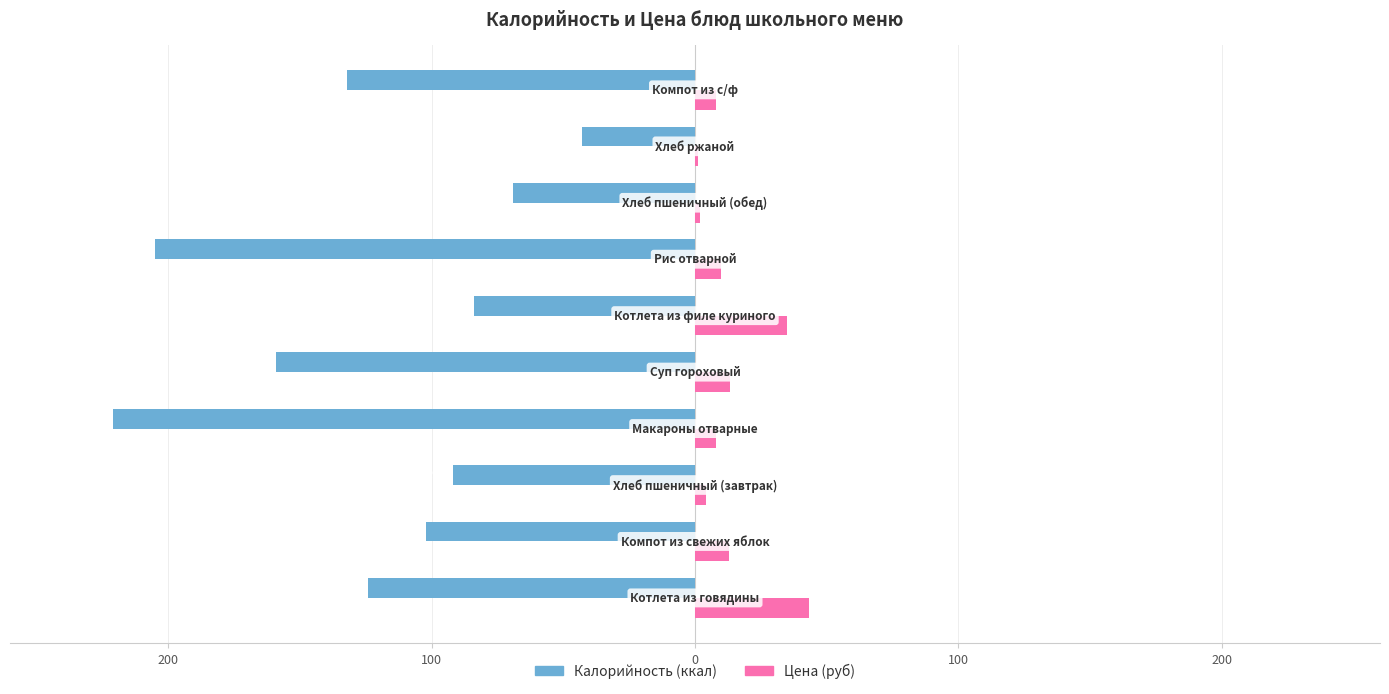

Reading left to right, extract all data points from this chart.

Калорийность: -124.0	-102.0	-92.0	-221.0	-159.0	-84.0	-205.0	-69.0	-43.0	-132.0
Цена: 43.3	13.0	4.0	8.0	13.3	35.0	10.0	2.0	1.0	8.0